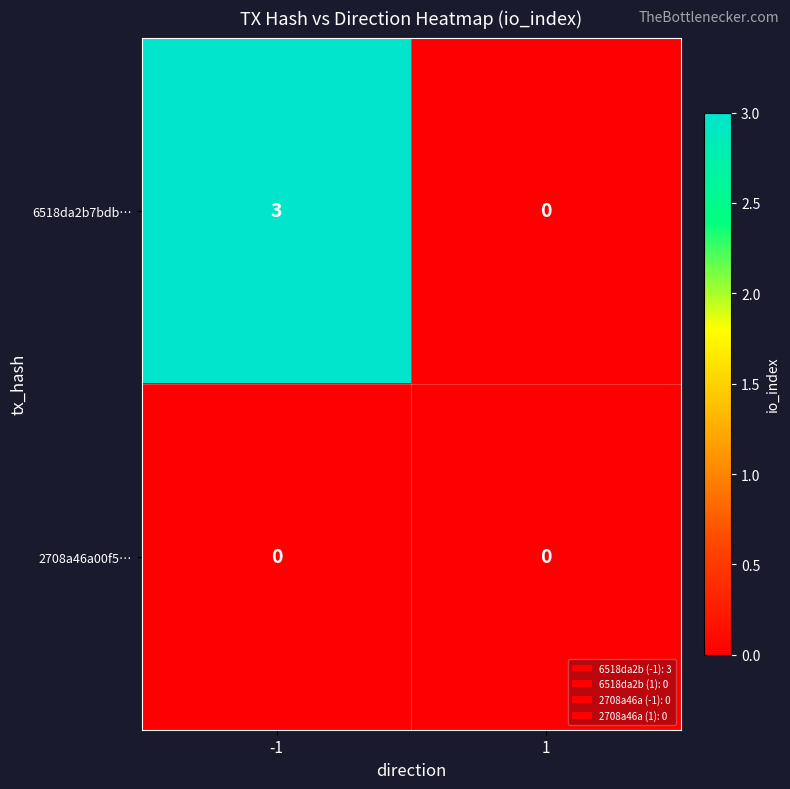

At how many categories does at least one series exceed 1?

1